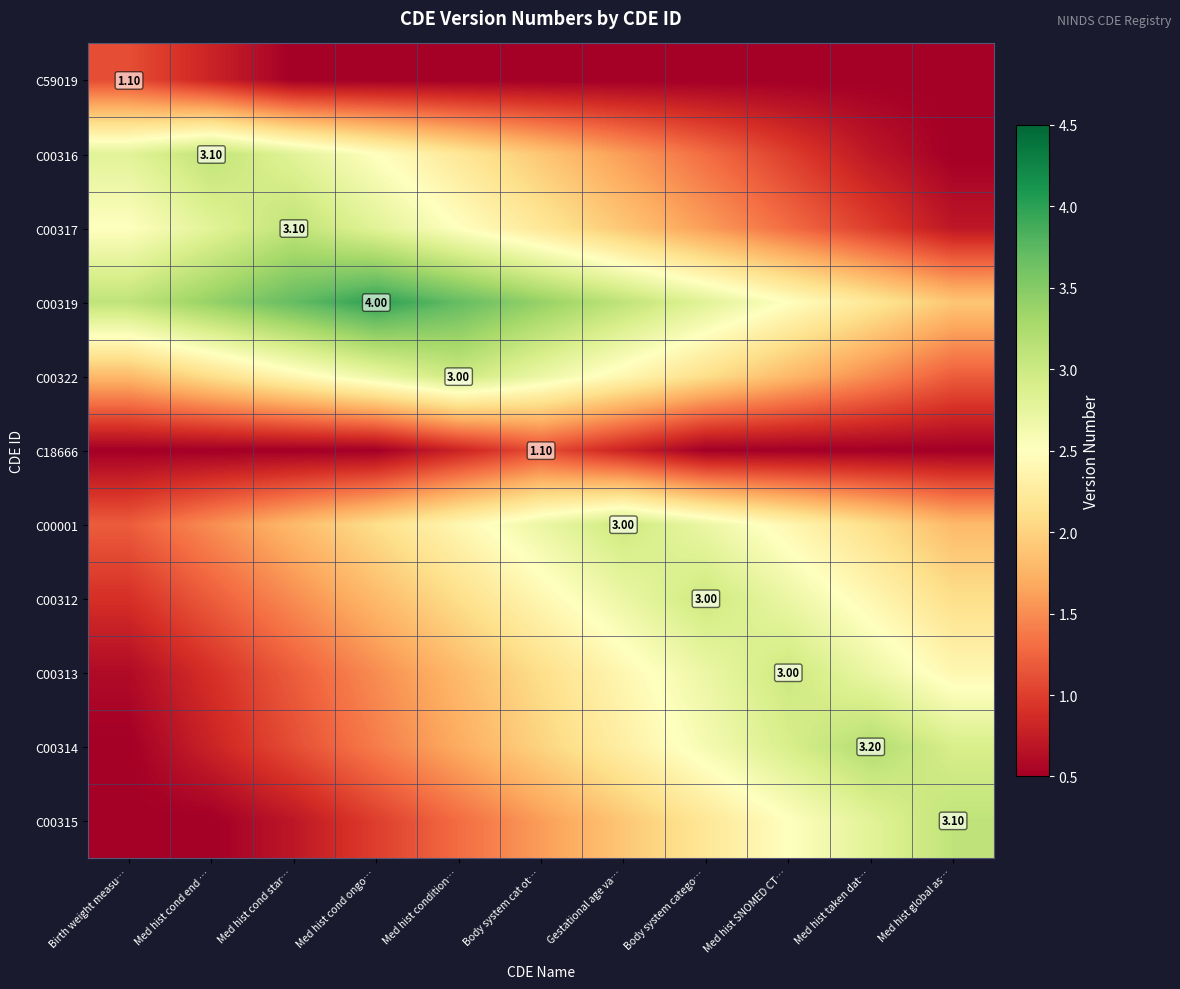

How many values in the C00316 series are below 1?

2